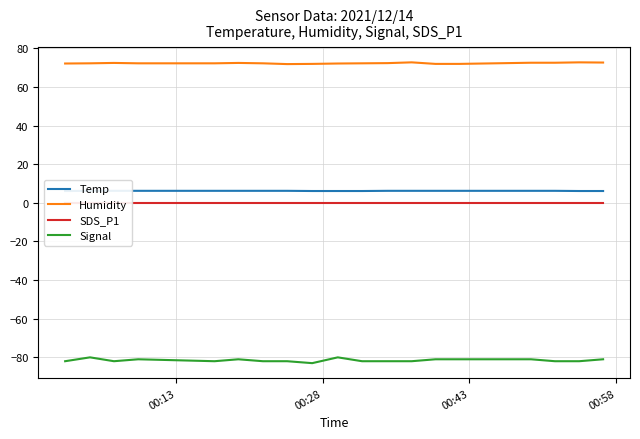

List the series in order of their peak value, highest first.

Humidity, Temp, SDS_P1, Signal